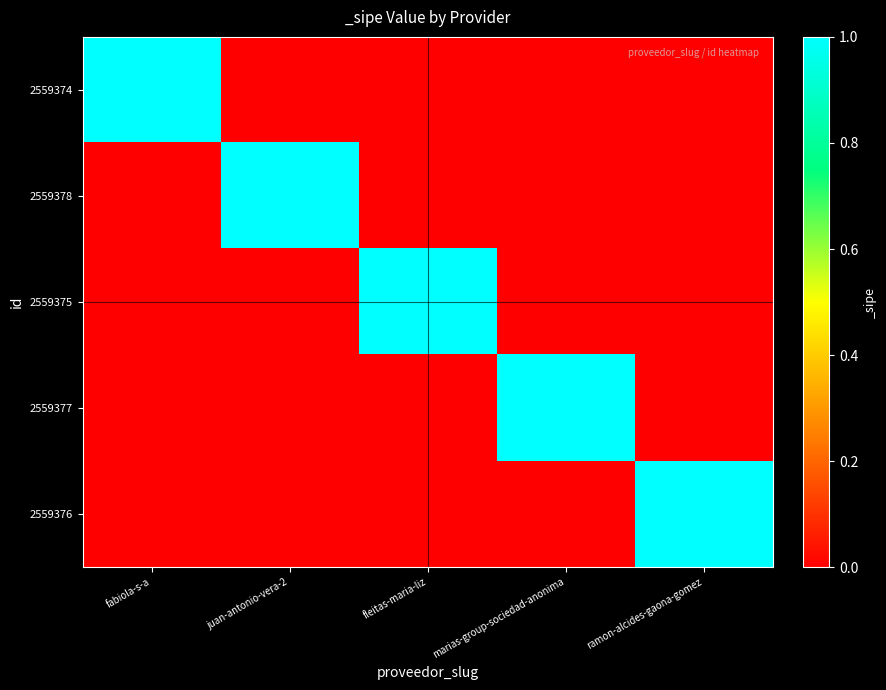

Which series has the largest total across all categories?

2559374